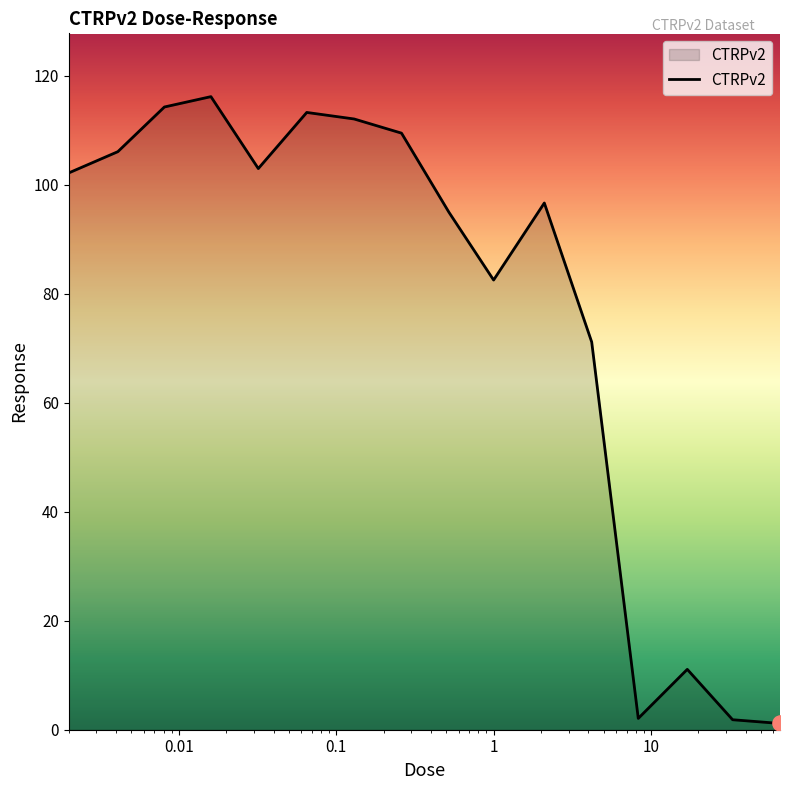

What is the maximum value shown in the chart?

116.2